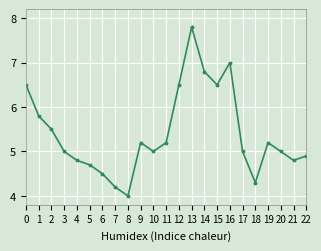

Count the number of categories in the chart.

23